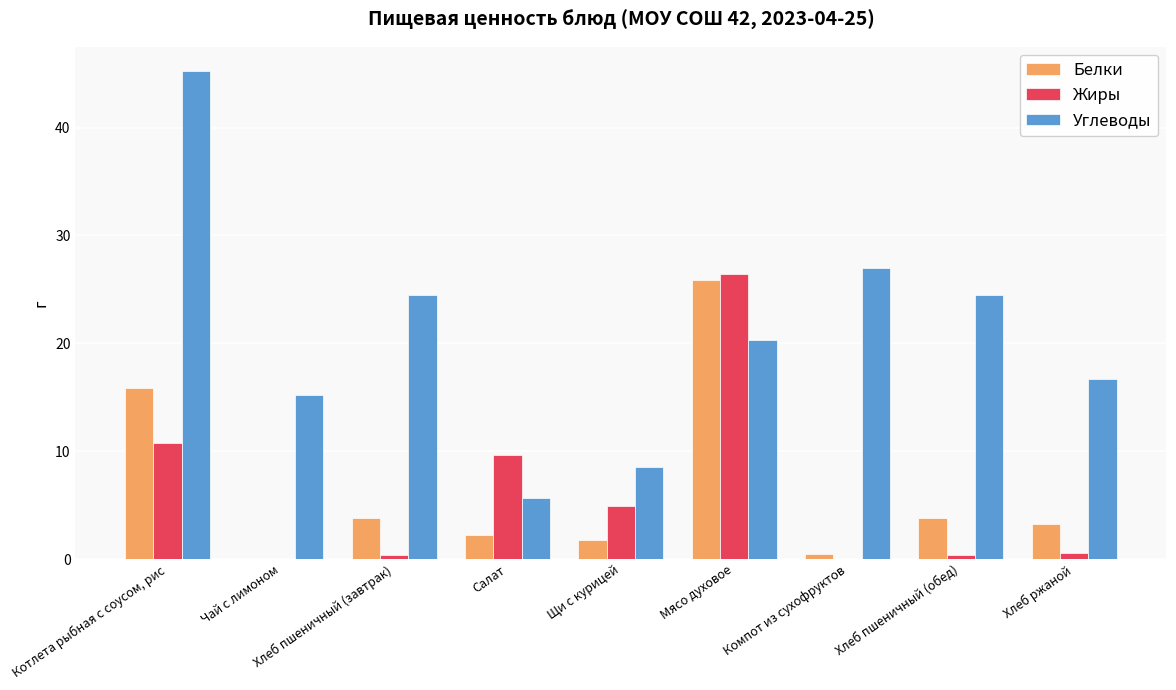

What is the sum of all Белки values?

57.2